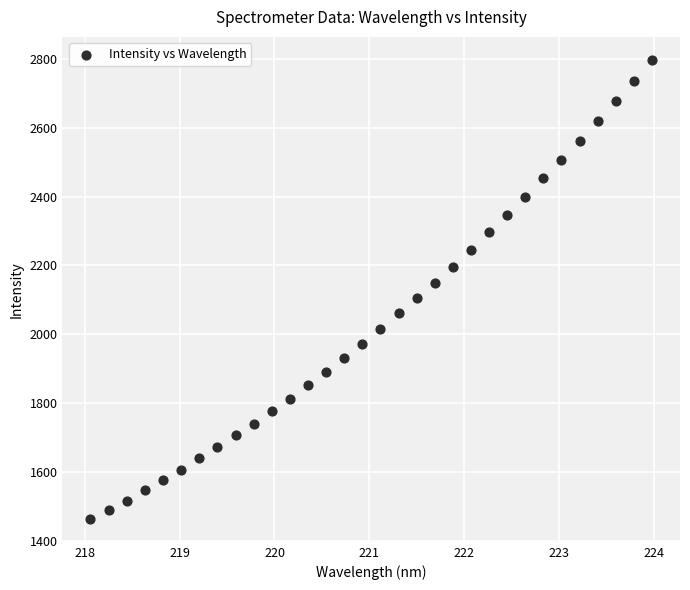

What is the range of X values (max minus min)?

5.9